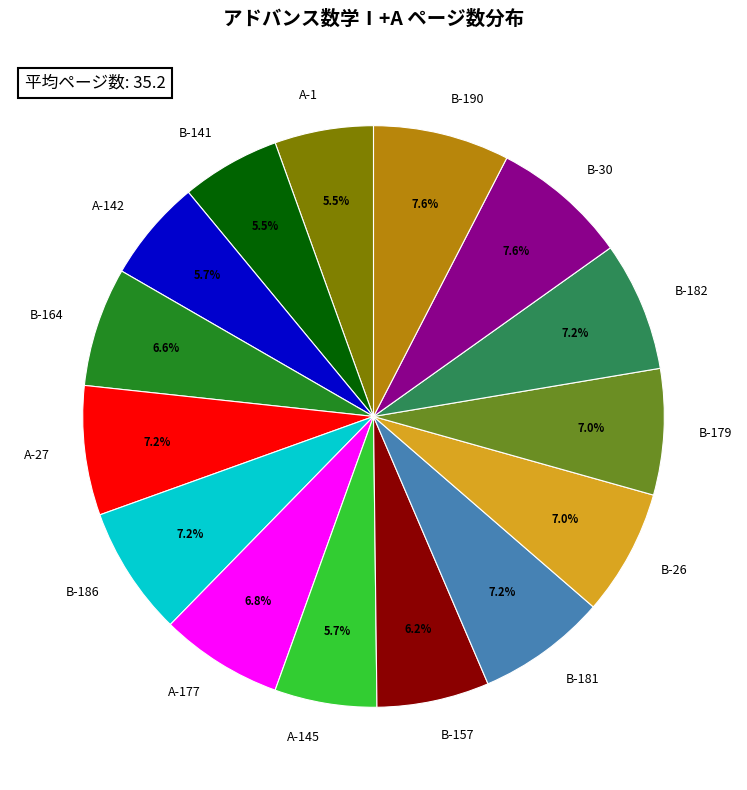

Does A-1 account for over 50% of the chart?

No